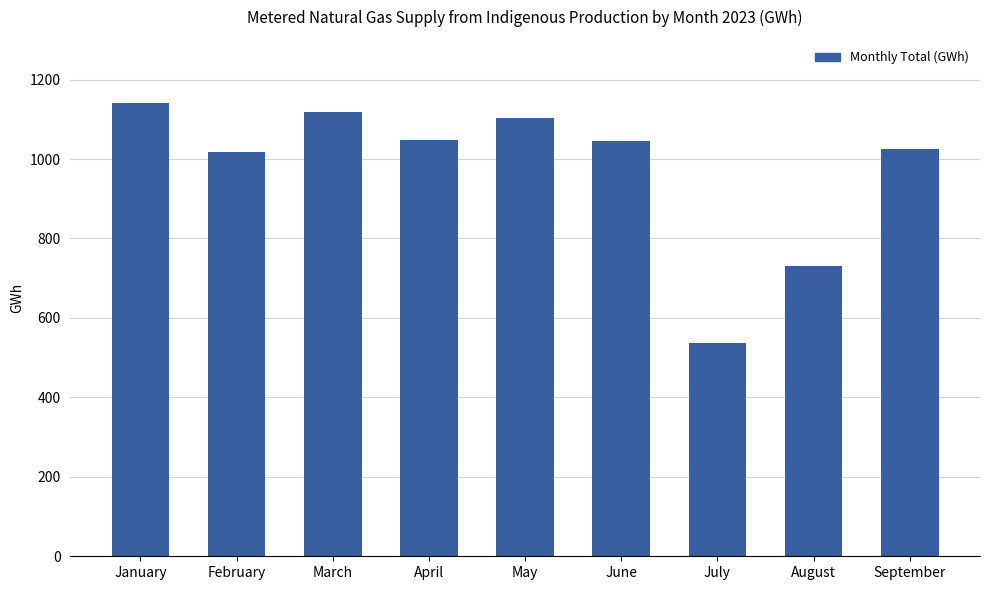

What is the value of the 4th bar from the left?

1049